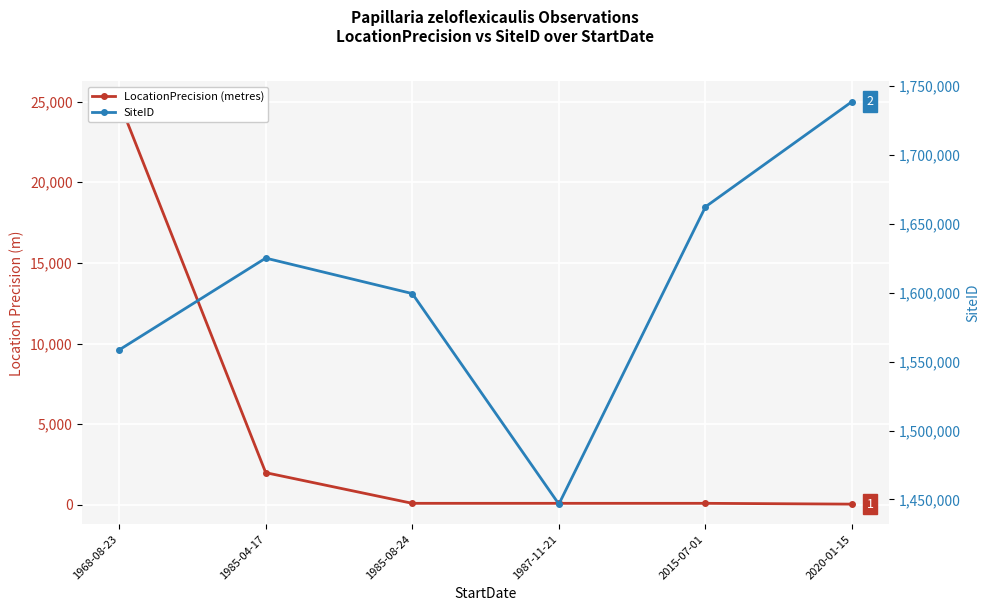

Count the number of data series in this chart.

2